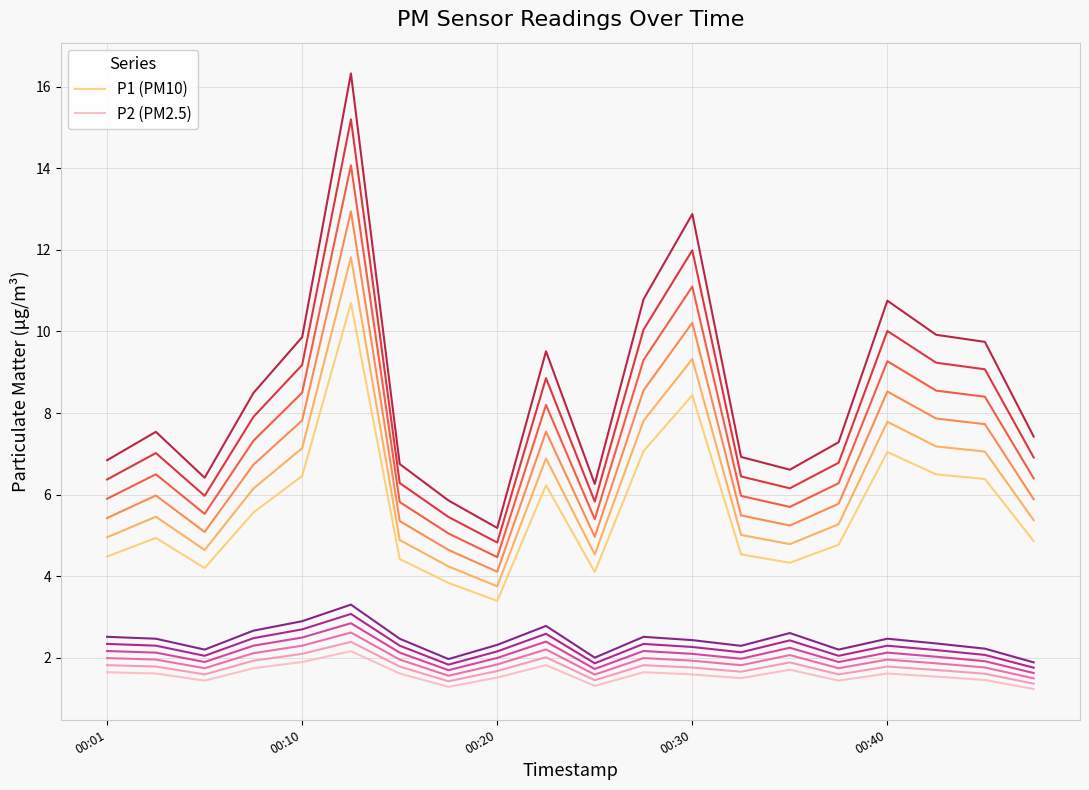

What is the maximum value shown in the chart?

16.3